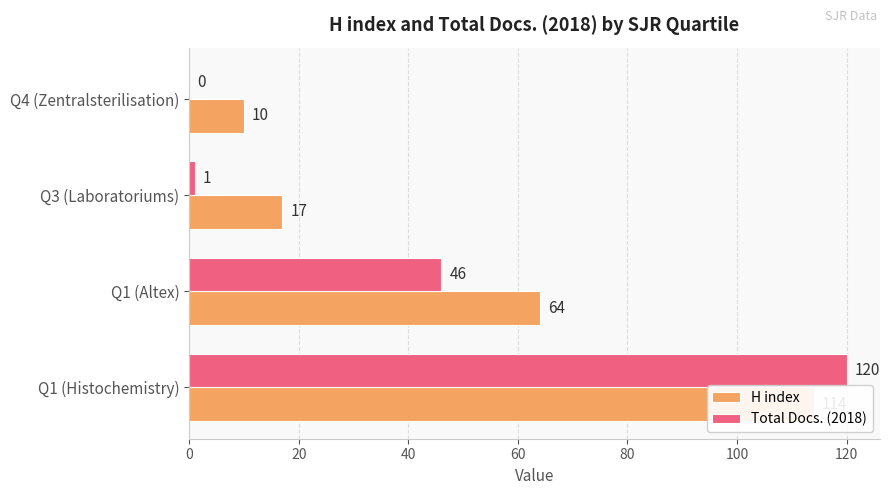

Reading left to right, list all the values displayed in this chart.

H index: 114	64	17	10
Total Docs. (2018): 120	46	1	0